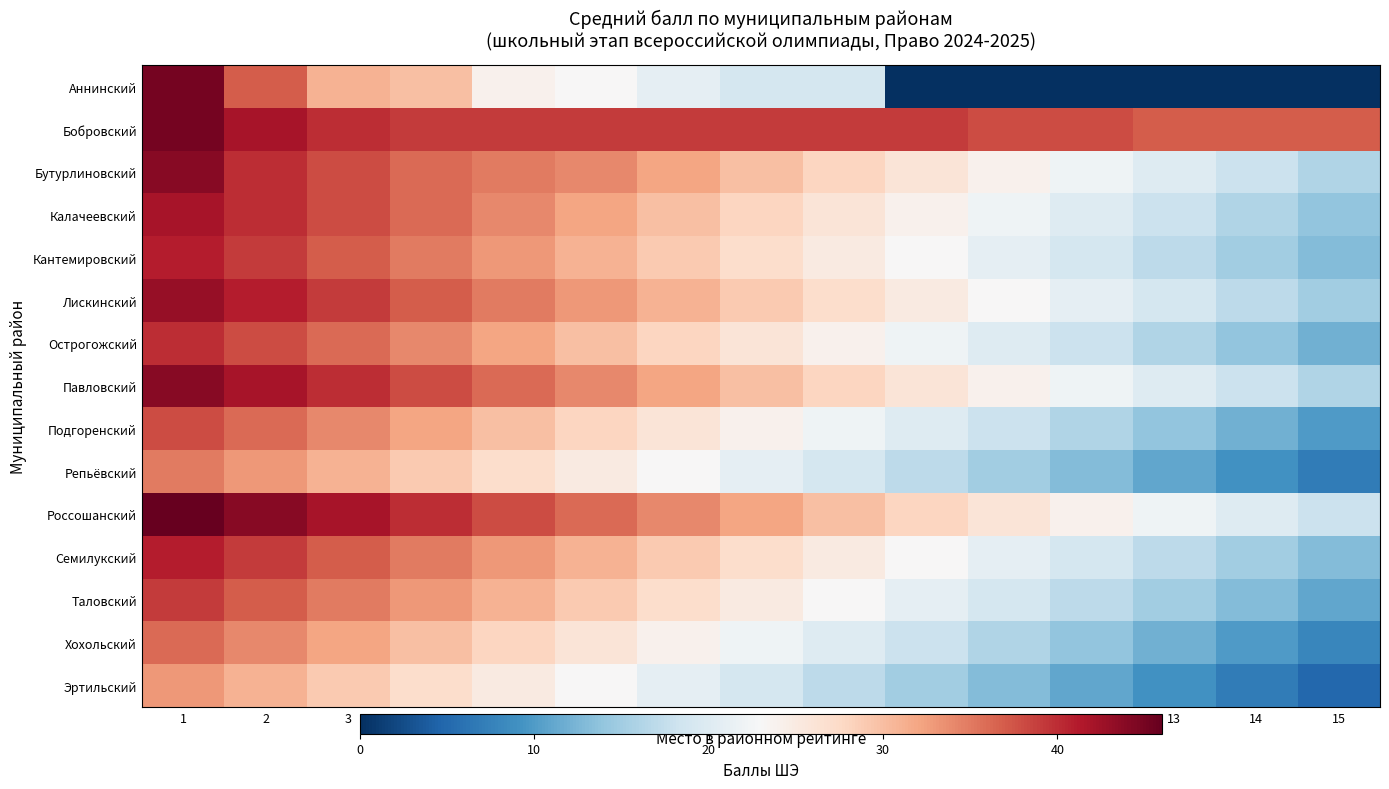

How many data points does each series have?

15